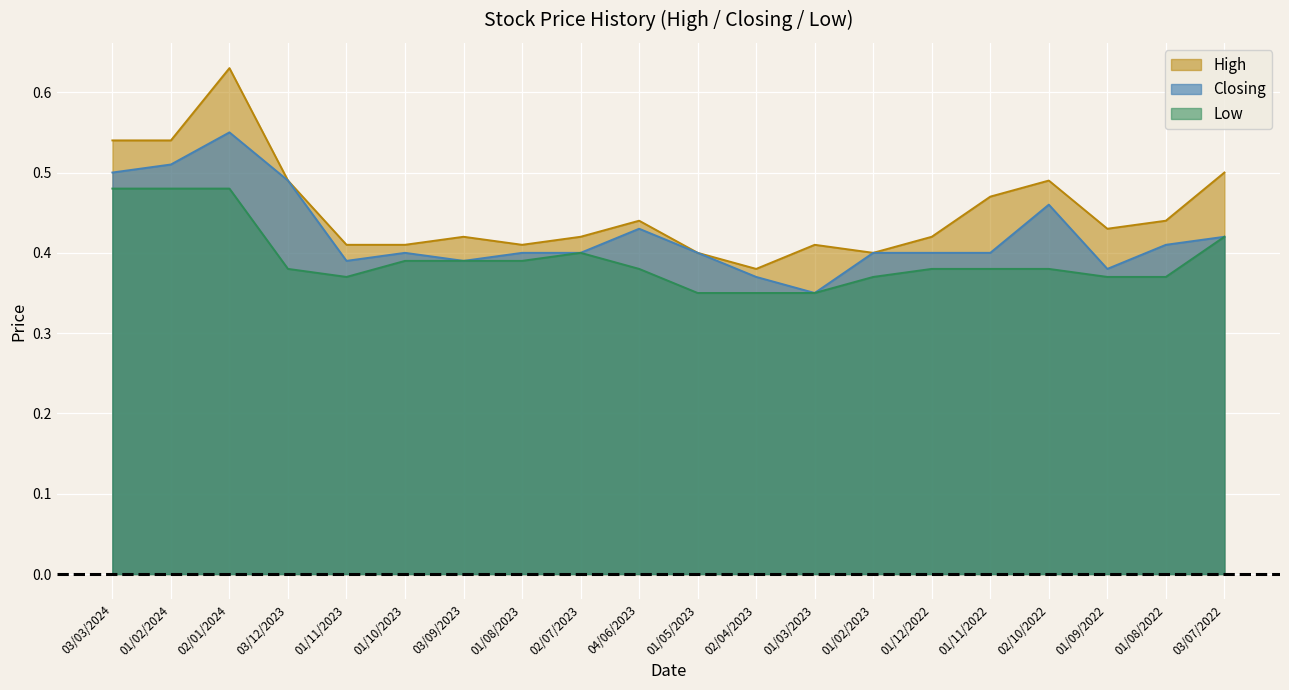

At which category is the sum across all series the highest?

02/01/2024